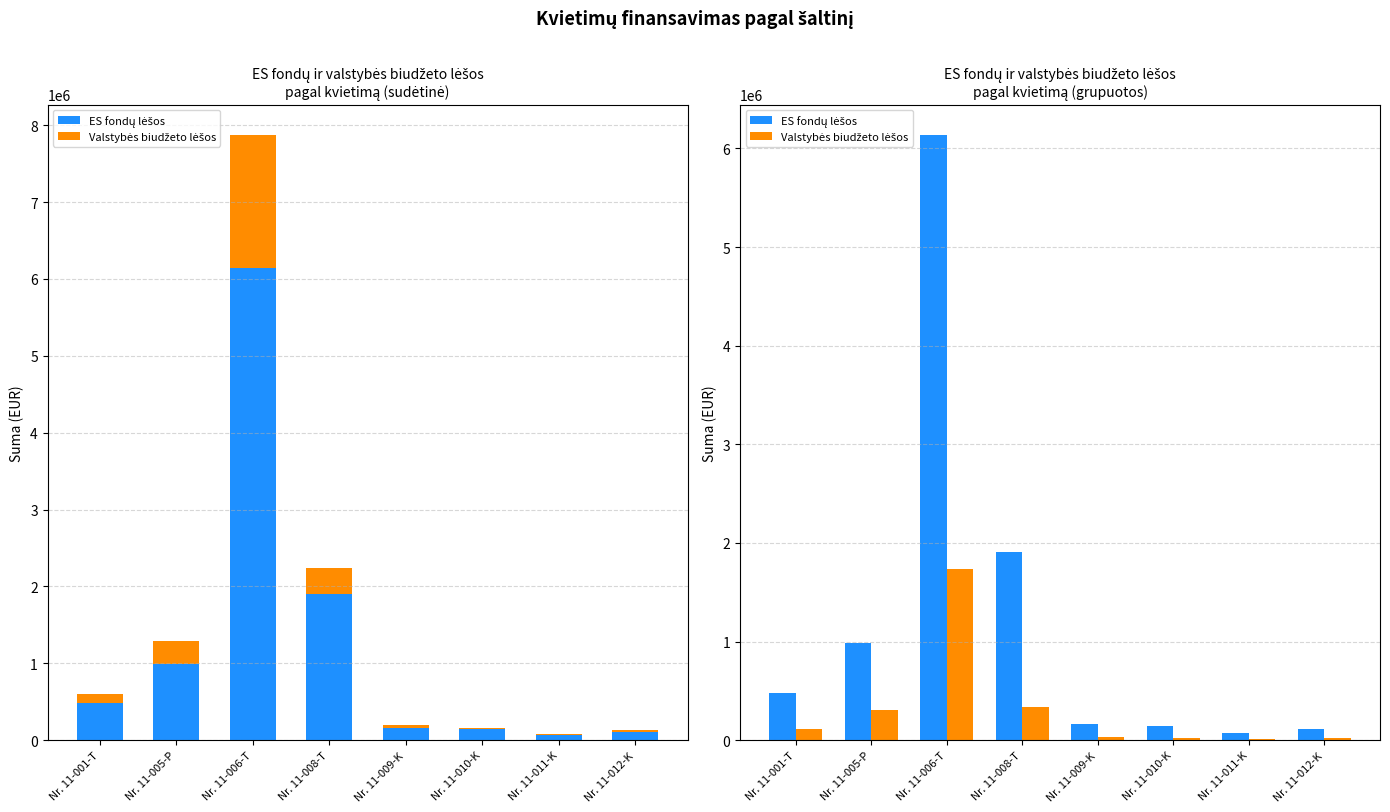

Reading left to right, extract all data points from this chart.

ES fondų lėšos: Nr. 11-001-T=482000.0	Nr. 11-005-P=985956.5	Nr. 11-006-T=6137145.3	Nr. 11-008-T=1904980.1	Nr. 11-009-K=164313.5	Nr. 11-010-K=140063.0	Nr. 11-011-K=72760.0	Nr. 11-012-K=109140.0
Valstybės biudžeto lėšos: Nr. 11-001-T=118000.0	Nr. 11-005-P=310790.8	Nr. 11-006-T=1736335.4	Nr. 11-008-T=336172.9	Nr. 11-009-K=28996.5	Nr. 11-010-K=24717.0	Nr. 11-011-K=12840.0	Nr. 11-012-K=19260.0